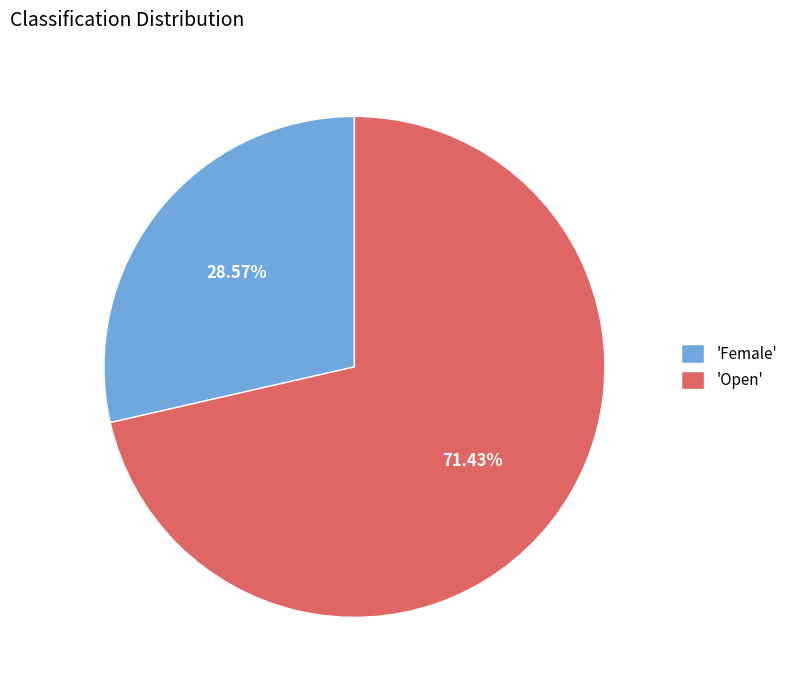

Is the sum of 'Female' and 'Open' greater than half?

Yes